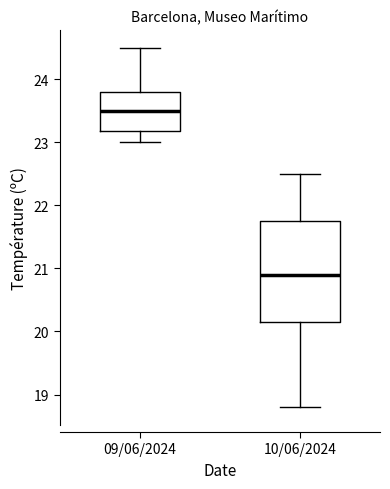

Reading left to right, read every box against the y-axis: the position of its median line, the range the box covers, and the ends of its whiskers. The values are not printed on the chart, so give them approximately, as read against the axis.

09/06/2024: median 23.5, box 23.2 to 23.8, whiskers 23.0 to 24.5
10/06/2024: median 20.9, box 20.2 to 21.8, whiskers 18.8 to 22.5